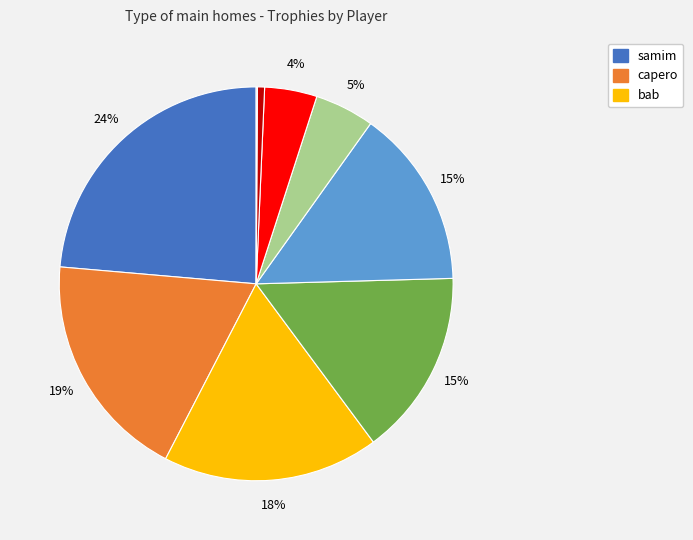

Does any single category account for the majority?

No